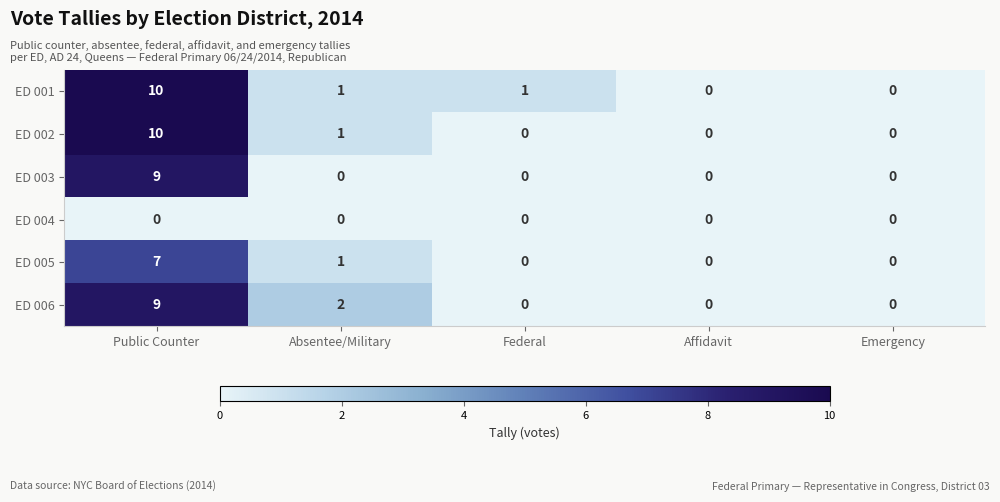

What is the greatest value displayed?

10